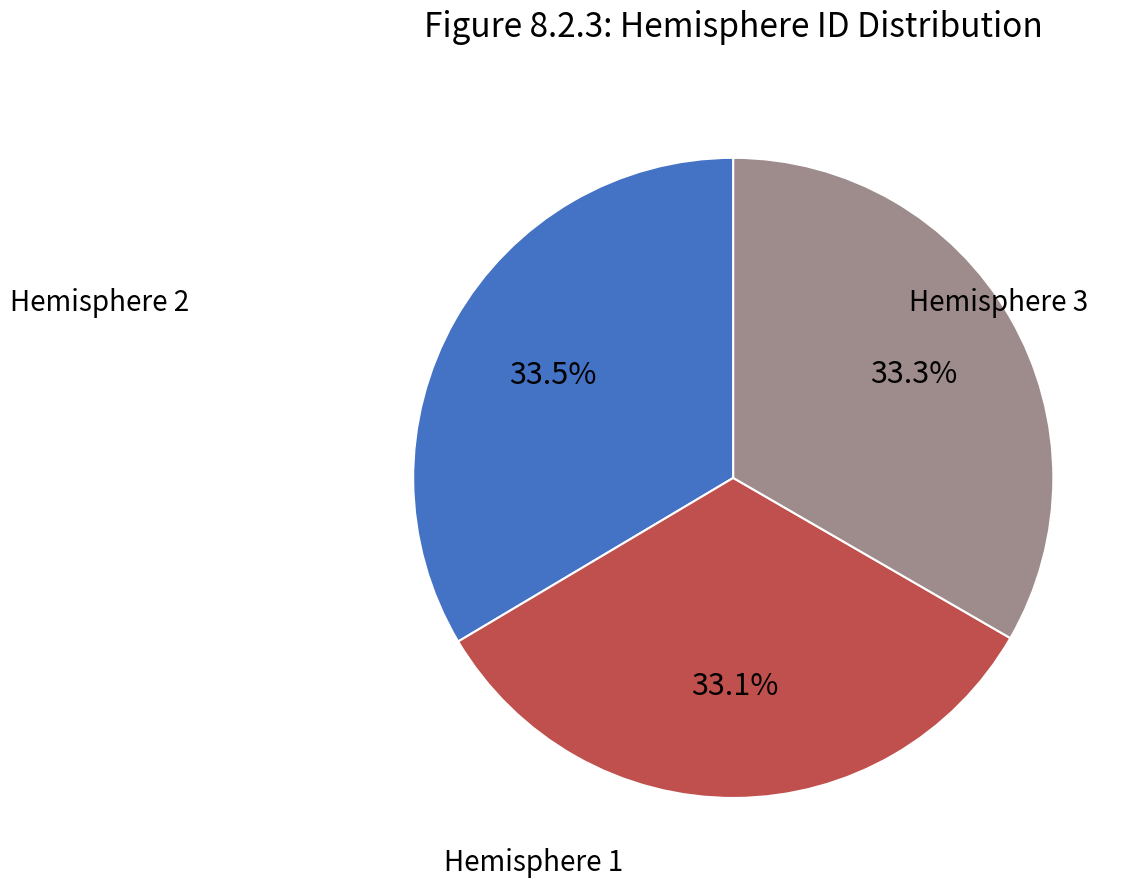

To the nearest percent, what is the average slice percentage?

33%